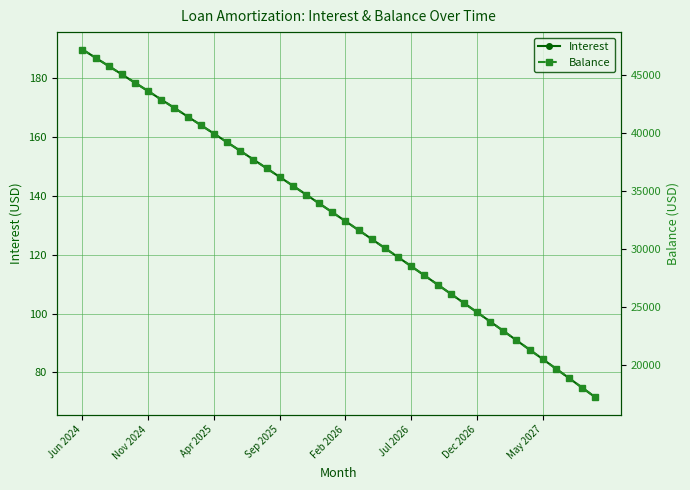

The Interest series shows 100.5 at Dec 2026. True or false?

True